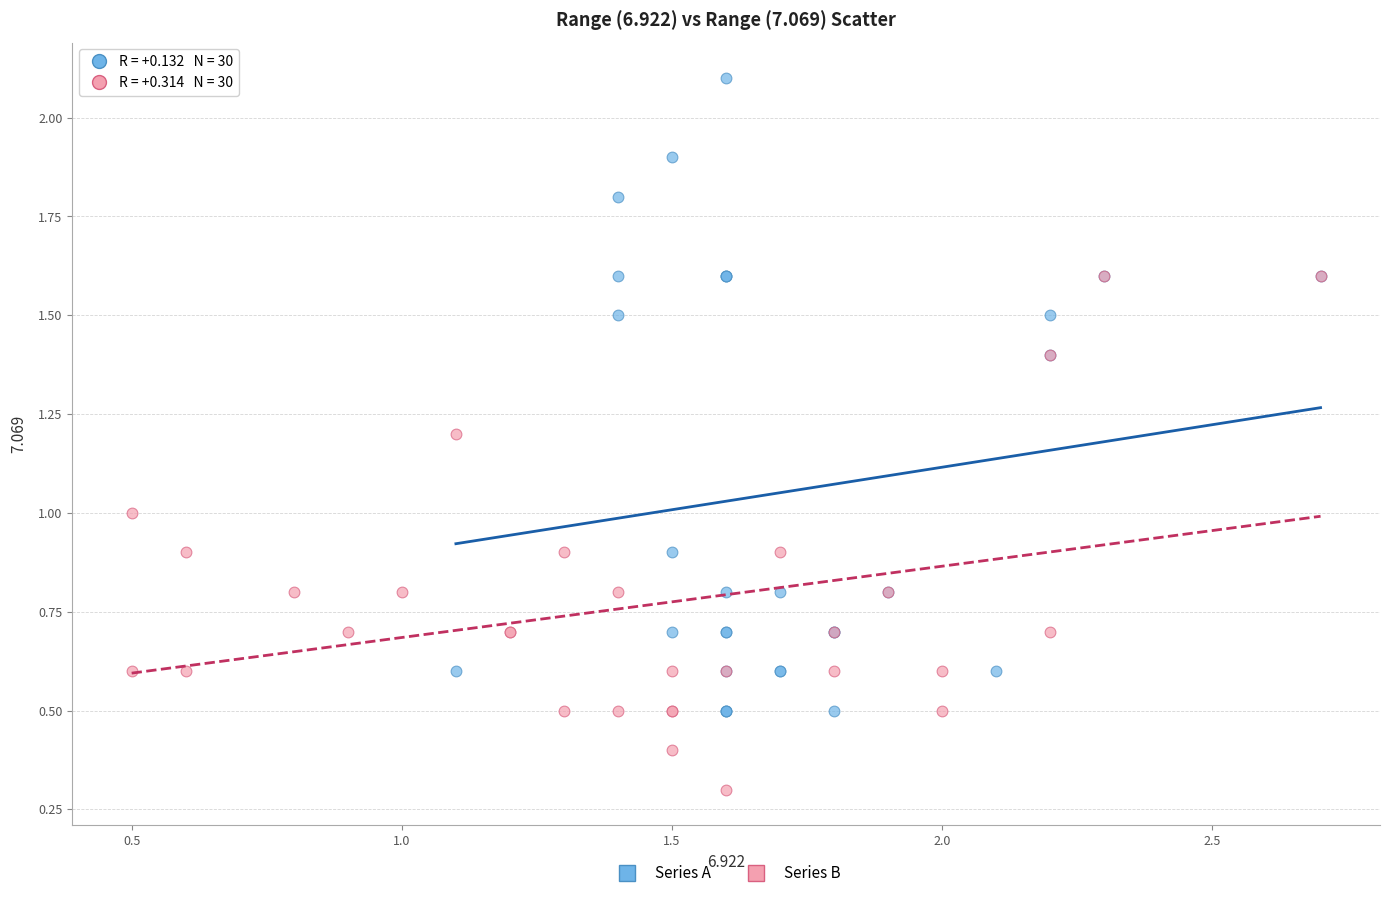

Which series has the widest spread of Y values?

Series A